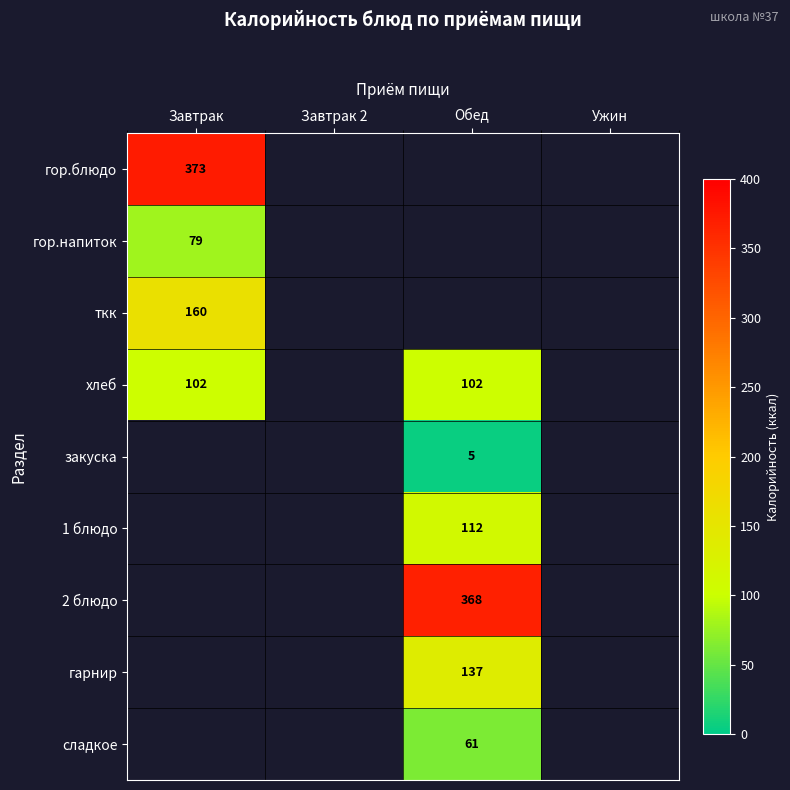

At which category does the chart reach its peak across all series?

Завтрак